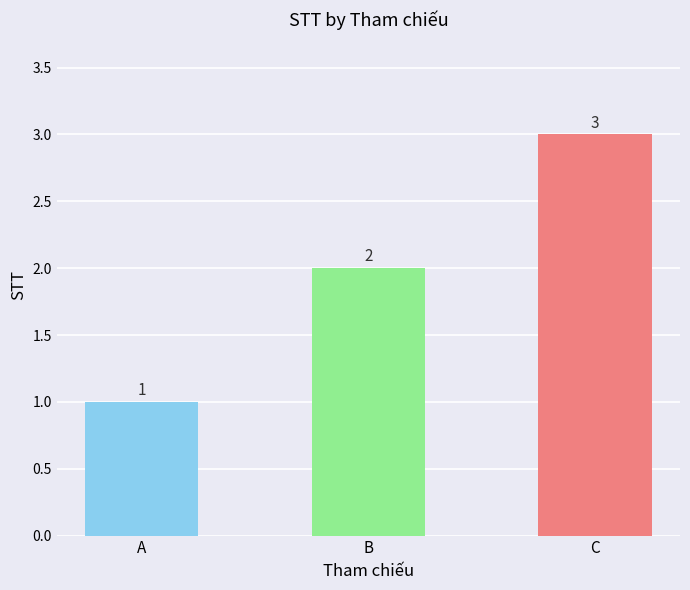

What is the difference between the values at C and B?

1